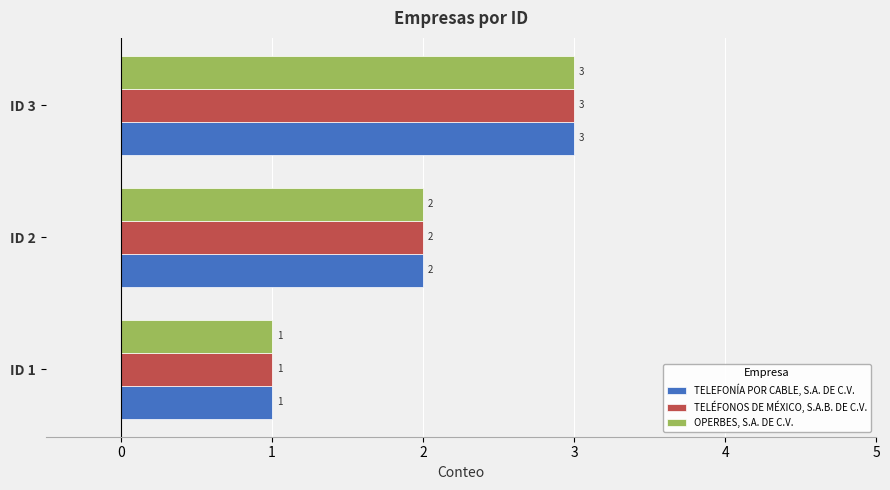

Is the value of TELEFONÍA POR CABLE, S.A. DE C.V. at ID 2 greater than the value of TELÉFONOS DE MÉXICO, S.A.B. DE C.V. at ID 3?

No